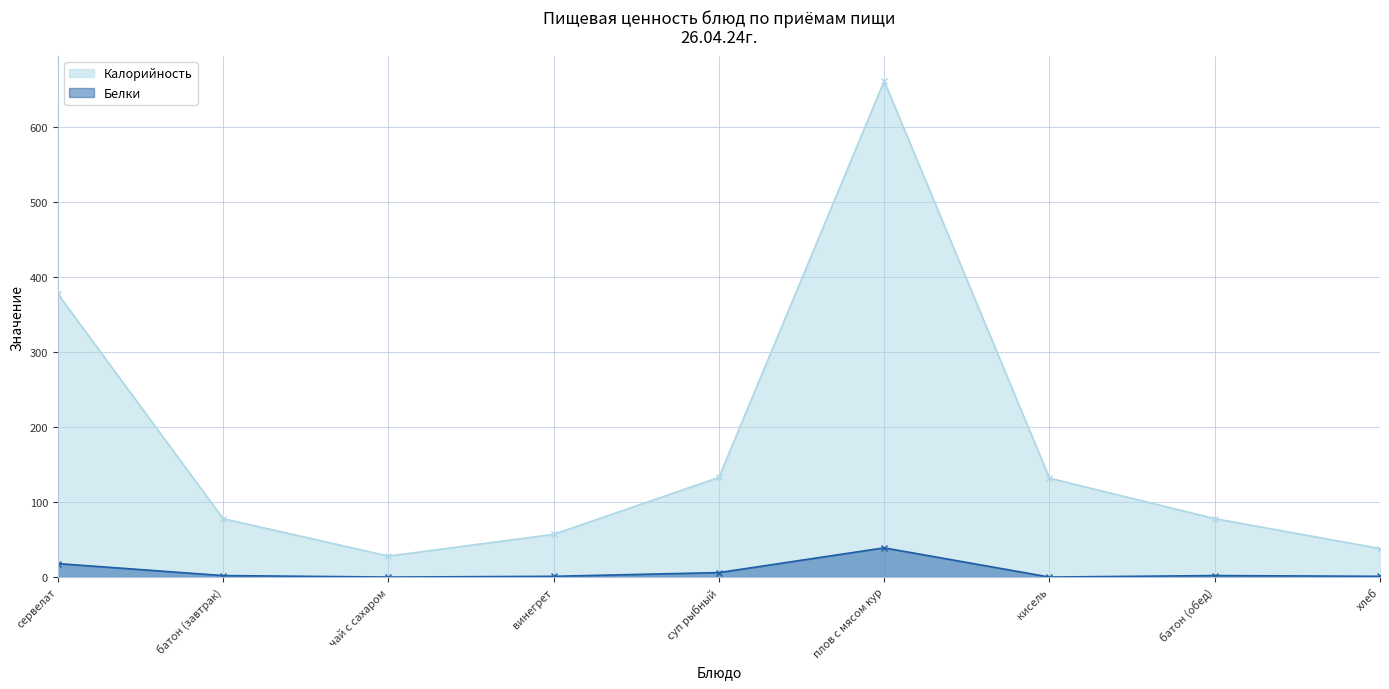

Is it true that Калорийность equals 108 at батон (обед)?

False